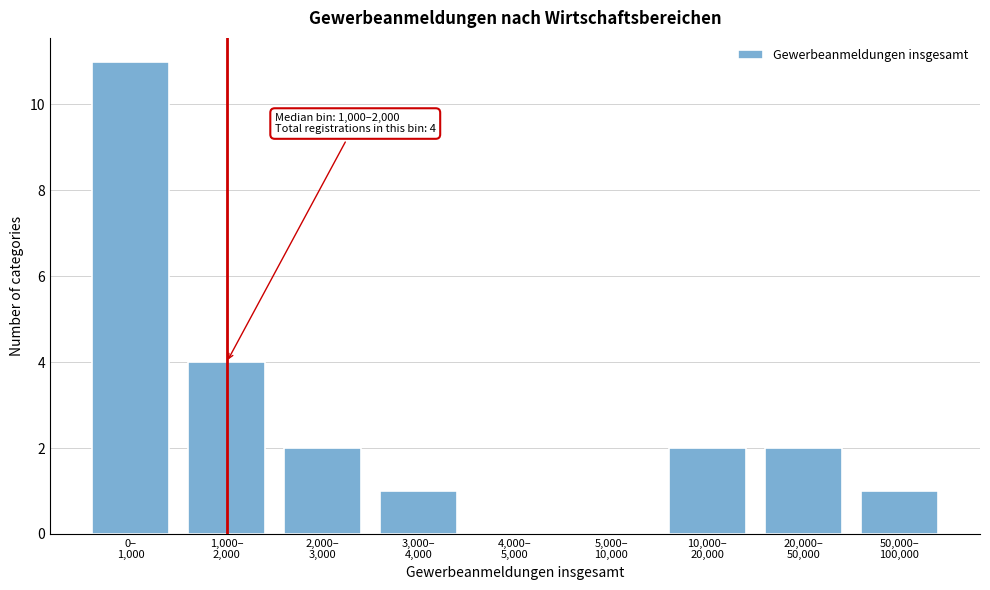

What is the greatest value displayed?

11